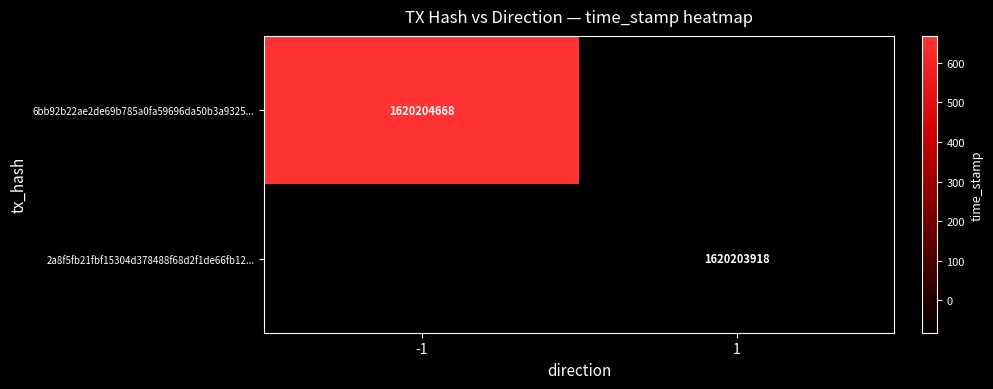

Reading left to right, transcribe all the data shown in this chart.

6bb92b22ae2de69b785a0fa59696da50b3a9325: -1	1620204668
2a8f5fb21fbf15304d378488f68d2f1de66fb12: 1	1620203918